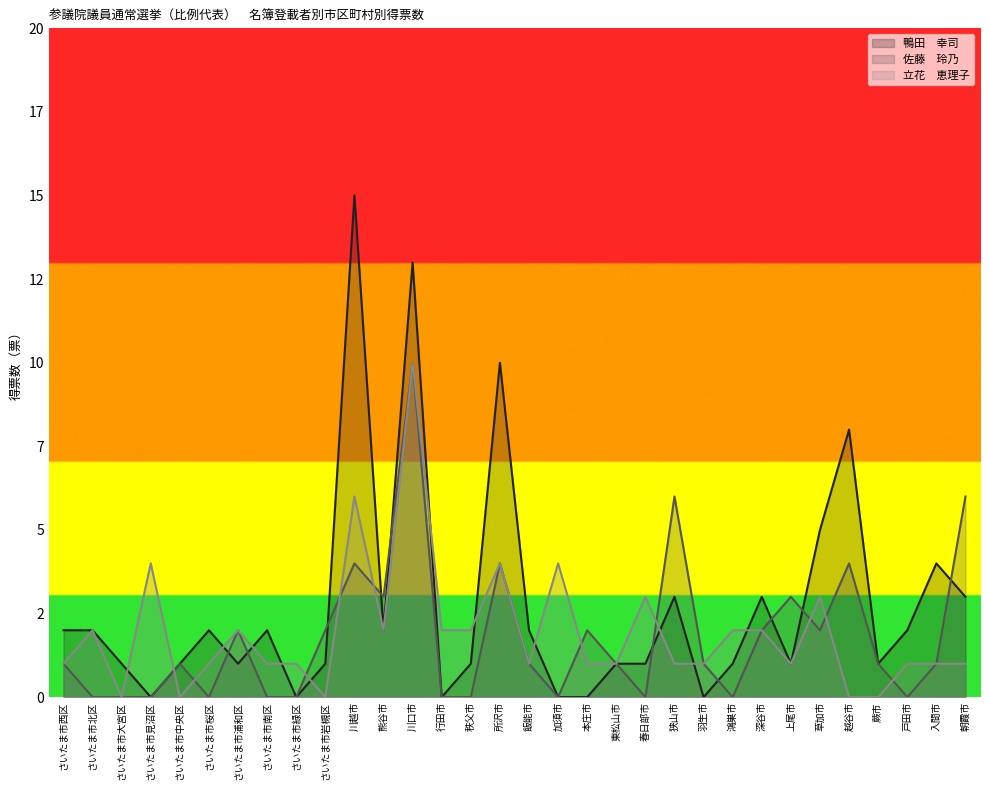

What are all the series names shown in the legend?

鴨田　幸司, 佐藤　玲乃, 立花　恵理子